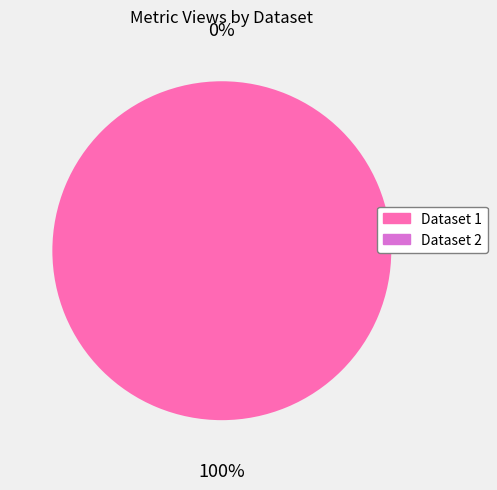

What is the total percentage of 649cd09b078190ea922176f1 and 60d201e30781901deb633279?

100.0%